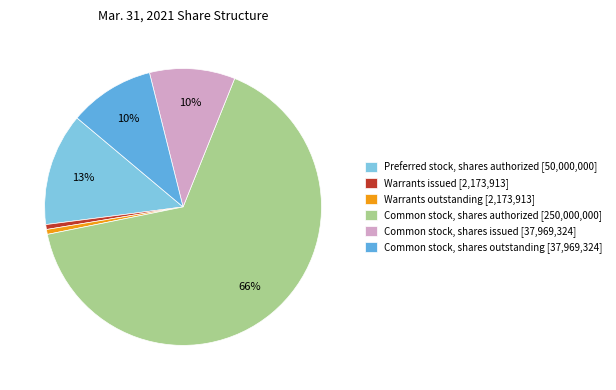

Which has a higher value, Common stock, shares issued [37,969,324] or Warrants outstanding [2,173,913]?

Common stock, shares issued [37,969,324]